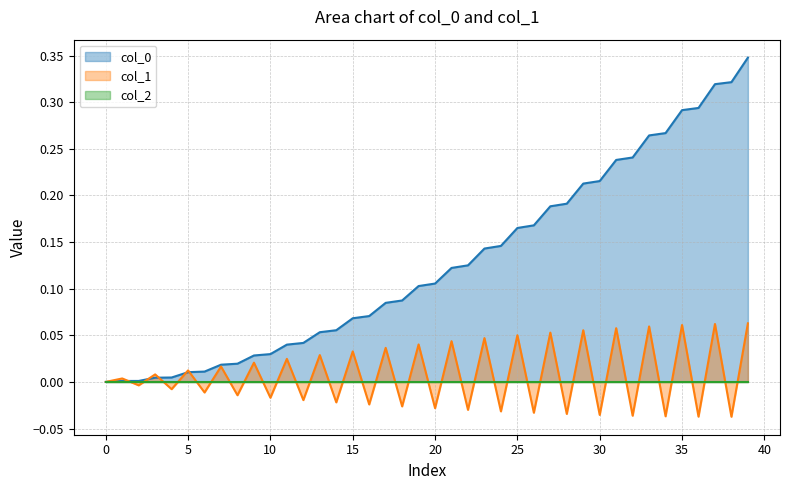

What is the label of the 21st point from the left?

20